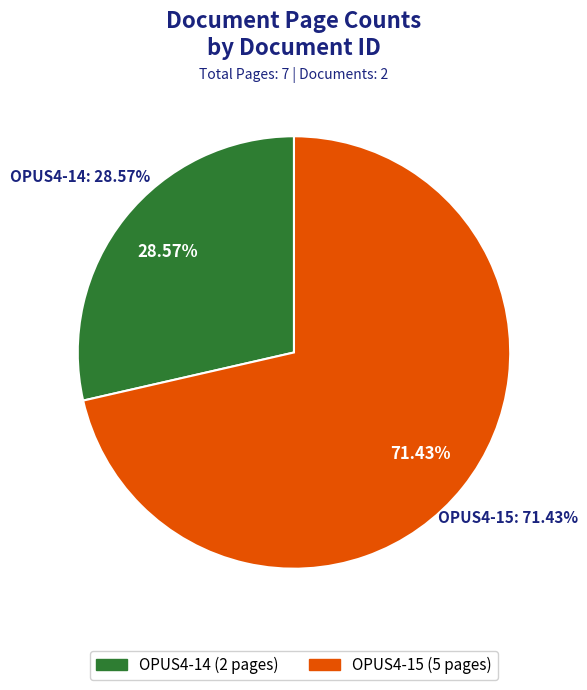

What percentage is NOT represented by OPUS4-15?

28.6%